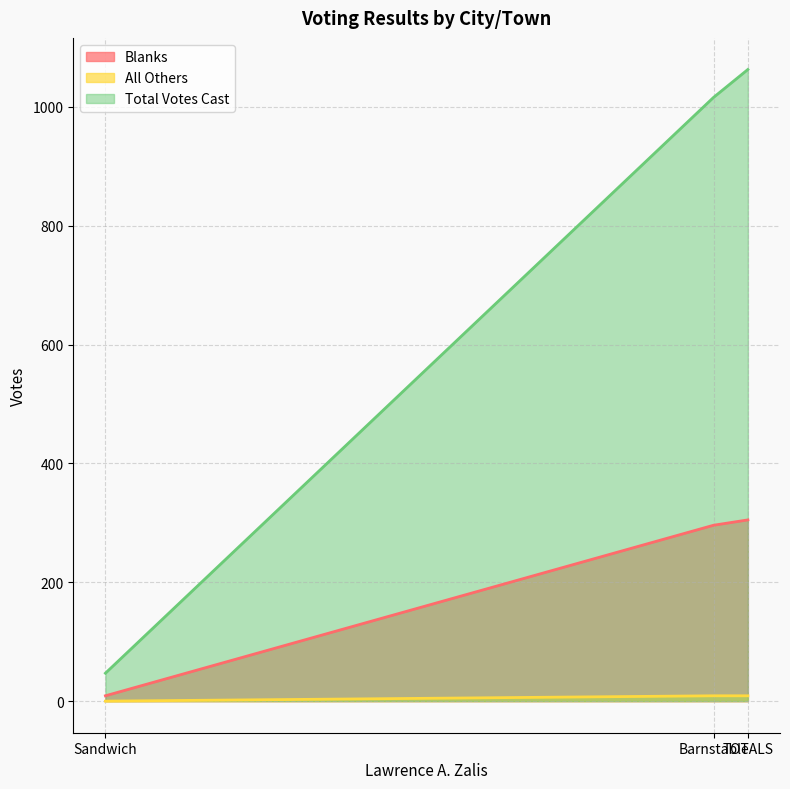

What position from the right is Barnstable?

2